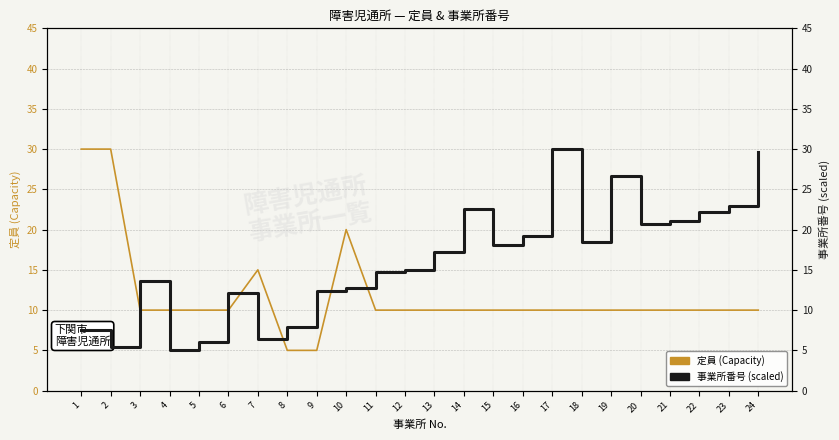

True or false: 事業所番号 (scaled) and 定員 (Capacity) intersect in this chart.

True